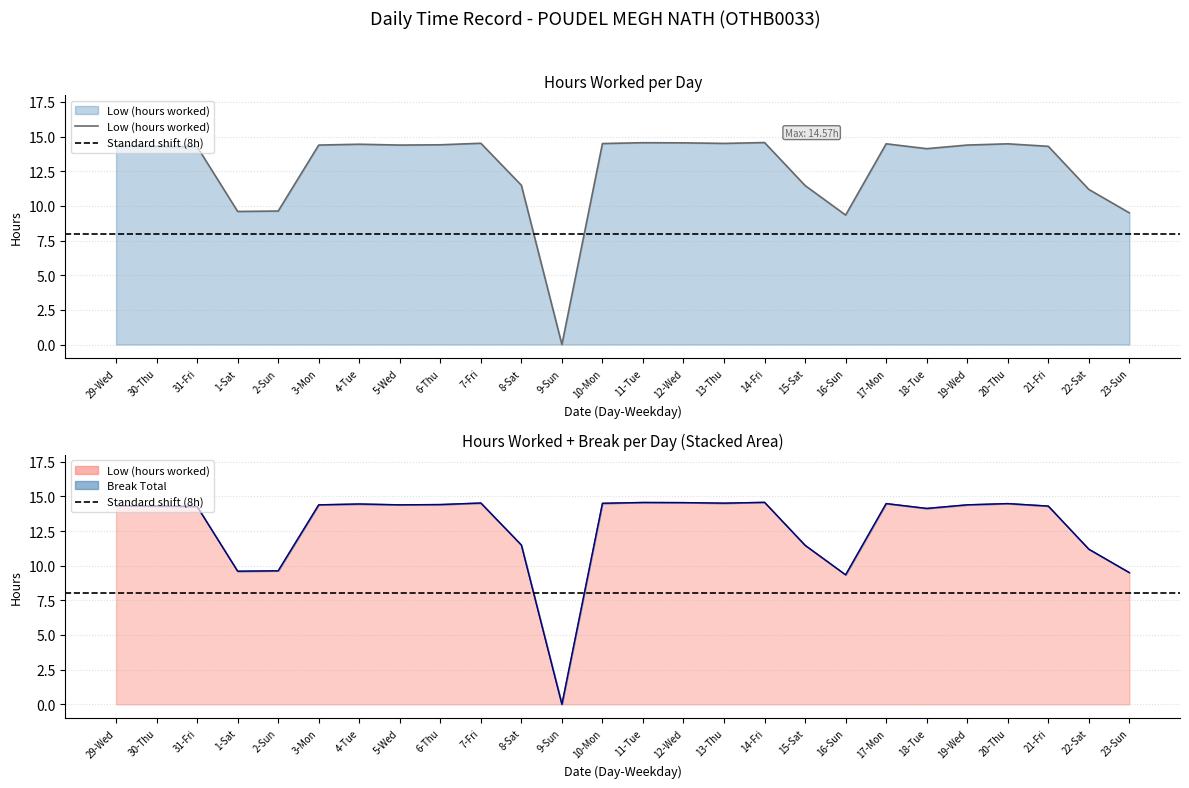

Rank the categories by value from lowest to highest.

9-Sun, 16-Sun, 23-Sun, 1-Sat, 2-Sun, 22-Sat, 15-Sat, 8-Sat, 18-Tue, 31-Fri, 30-Thu, 21-Fri, 29-Wed, 3-Mon, 5-Wed, 19-Wed, 6-Thu, 4-Tue, 17-Mon, 20-Thu, 10-Mon, 13-Thu, 7-Fri, 12-Wed, 11-Tue, 14-Fri